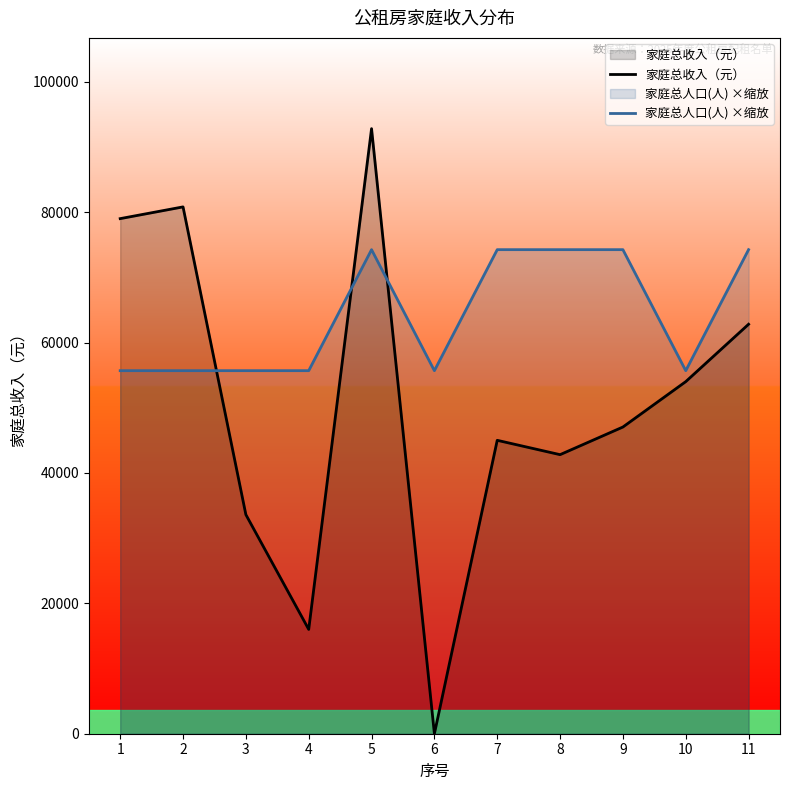

Reading right to left, what are all the values shown in this chart?

家庭总收入（元）: 11=62800	10=54000	9=47039	8=42800	7=45000	6=0	5=92800	4=16000	3=33600	2=80800	1=79000
家庭总人口(人) ×缩放: 11=74240	10=55680	9=74240	8=74240	7=74240	6=55680	5=74240	4=55680	3=55680	2=55680	1=55680